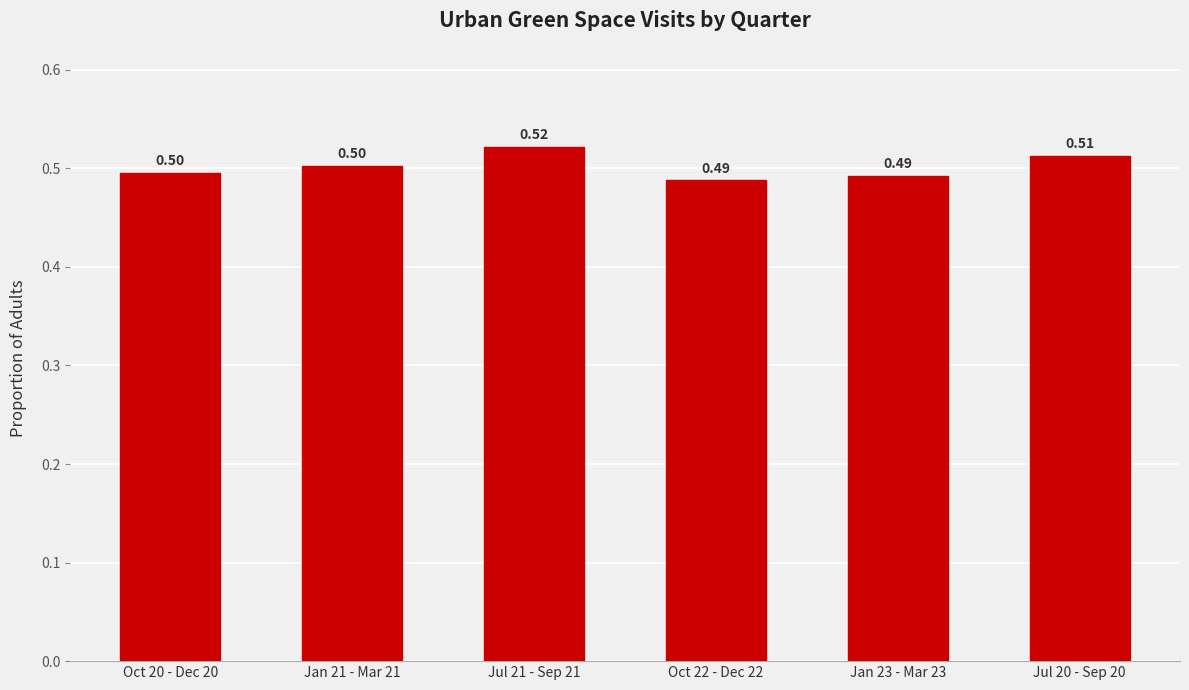

What is the label of the 5th bar from the right?

Jan 21 - Mar 21